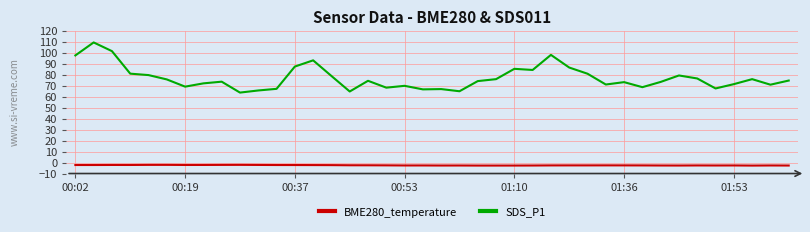

Count the number of categories in the chart.

40